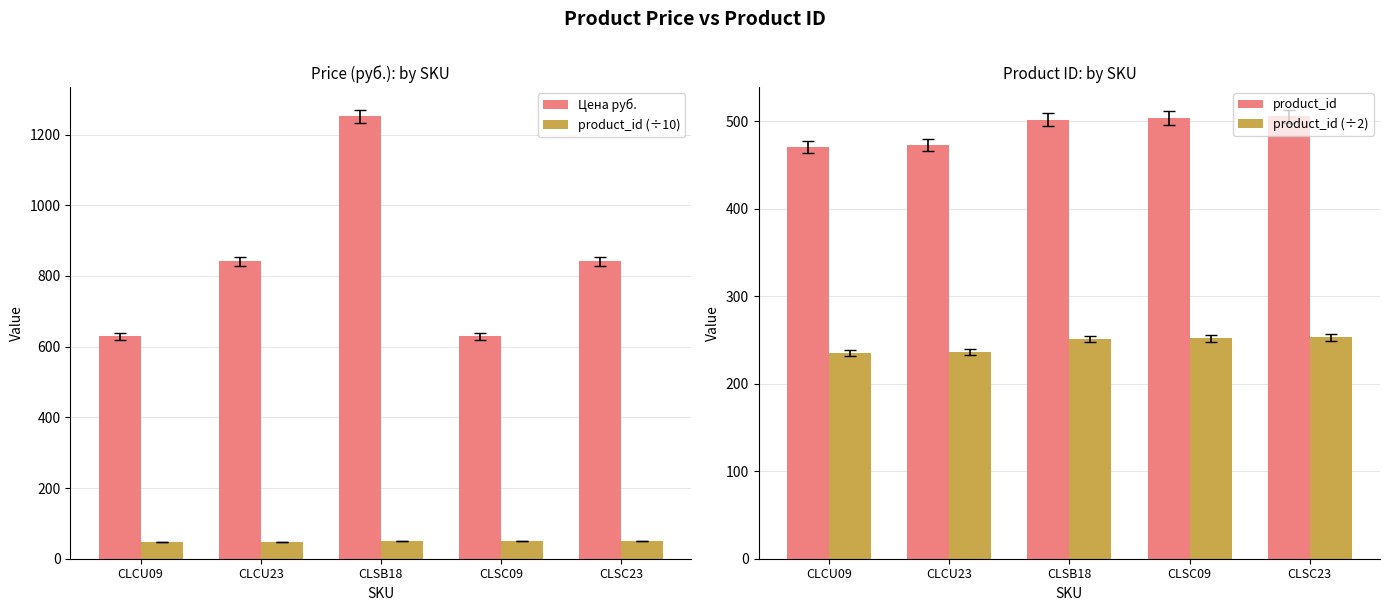

What is the label of the 3rd bar from the right?

CLSB18